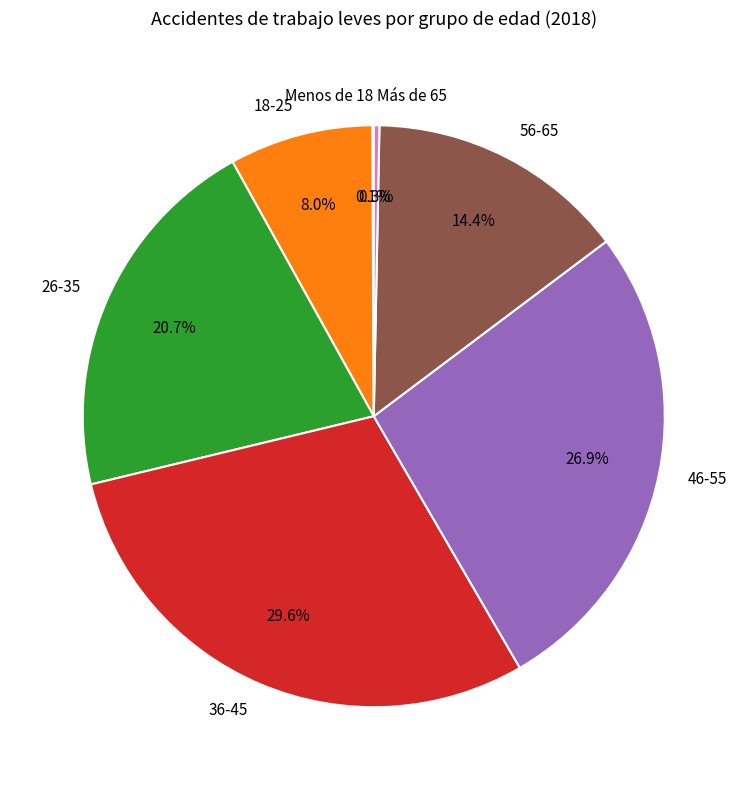

To the nearest percent, what is the combined percentage of 26-35 and 56-65?

35%